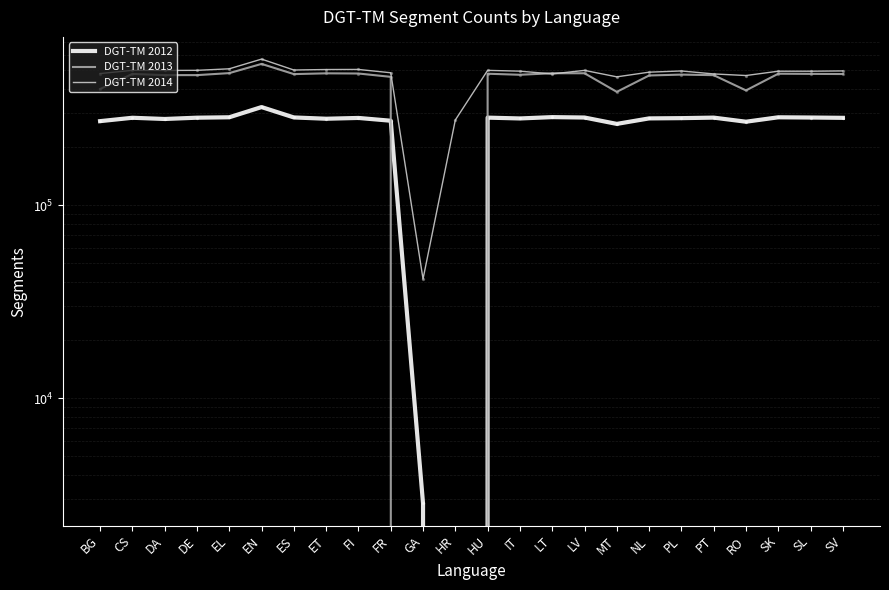

What are all the series names shown in the legend?

DGT-TM 2012, DGT-TM 2013, DGT-TM 2014